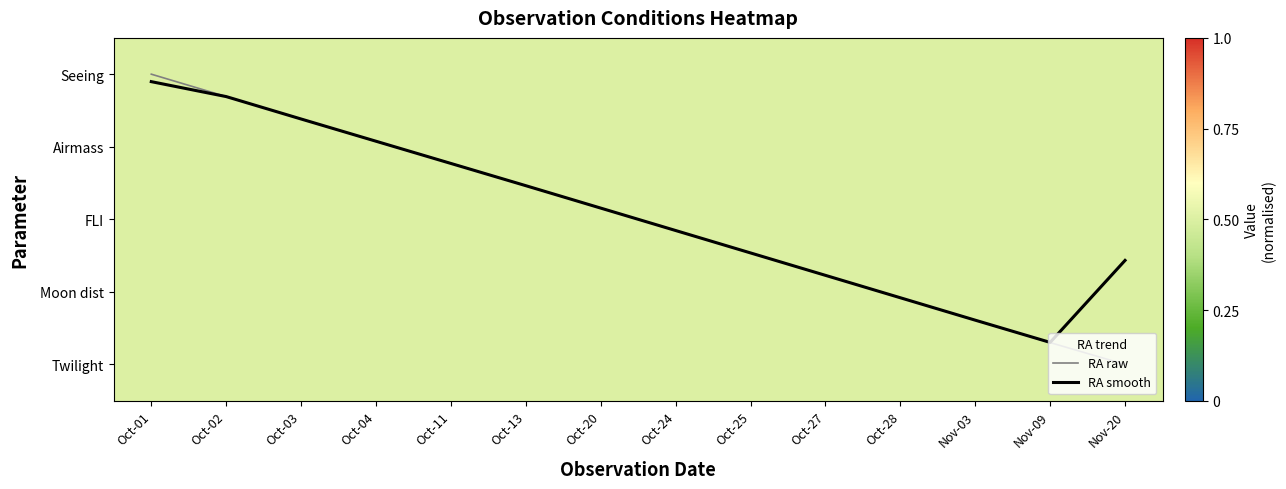

Which series has the largest total across all categories?

RA raw